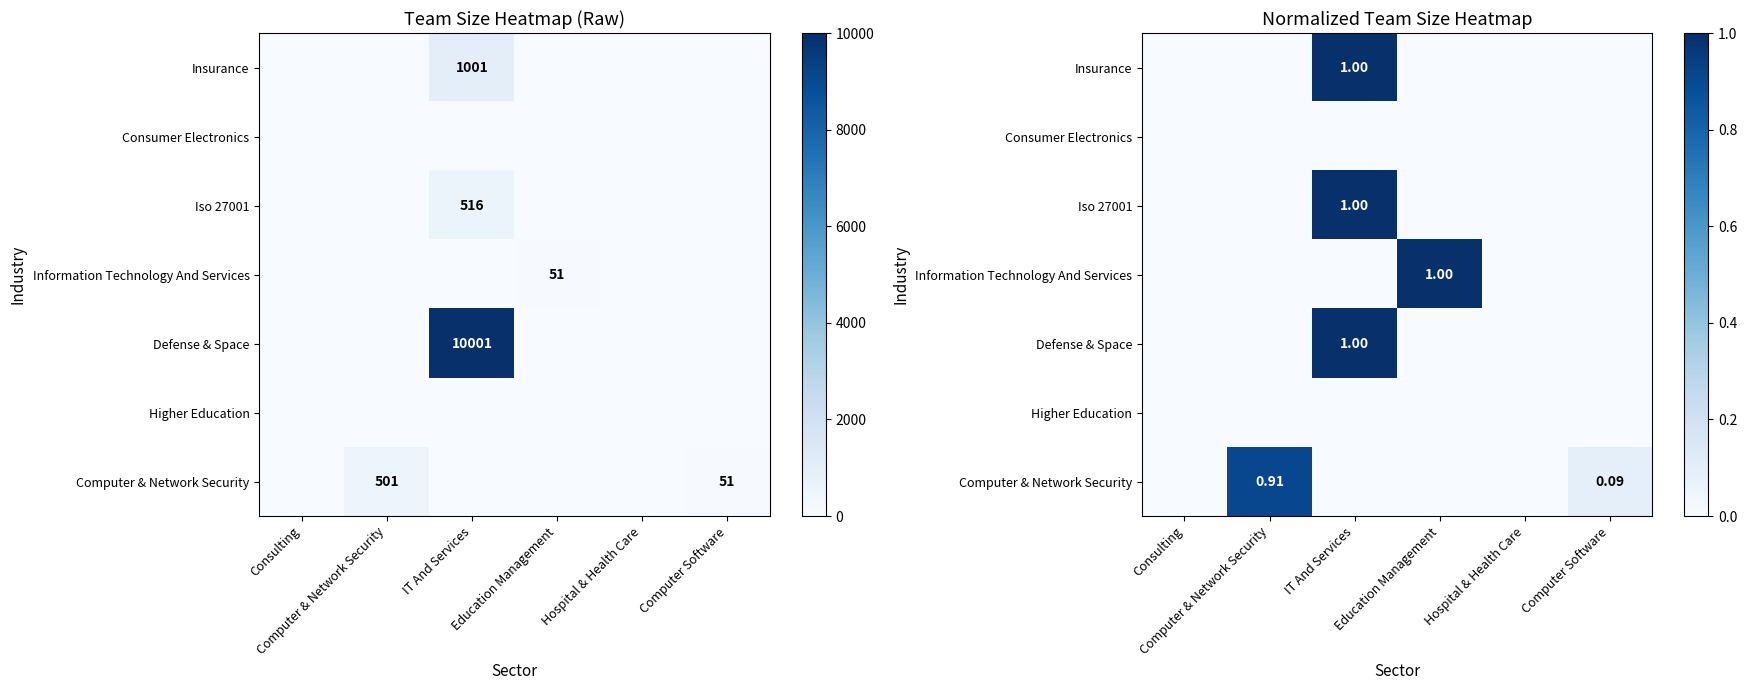

What is the difference between the maximum and minimum values in the Information Technology And Services series?

1.0